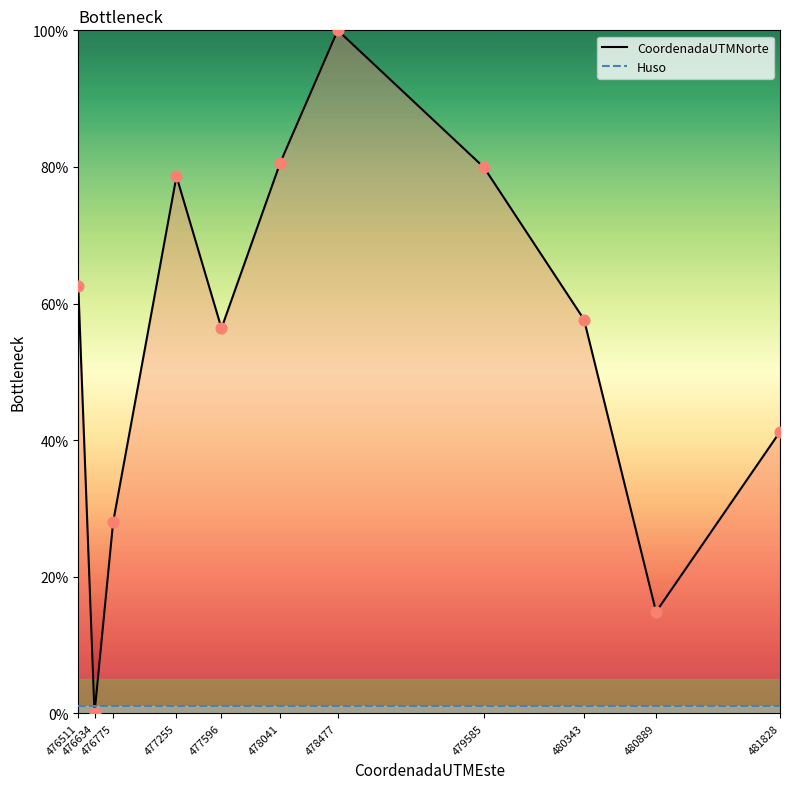

Which series contains the lowest Y value?

CoordenadaUTMNorte